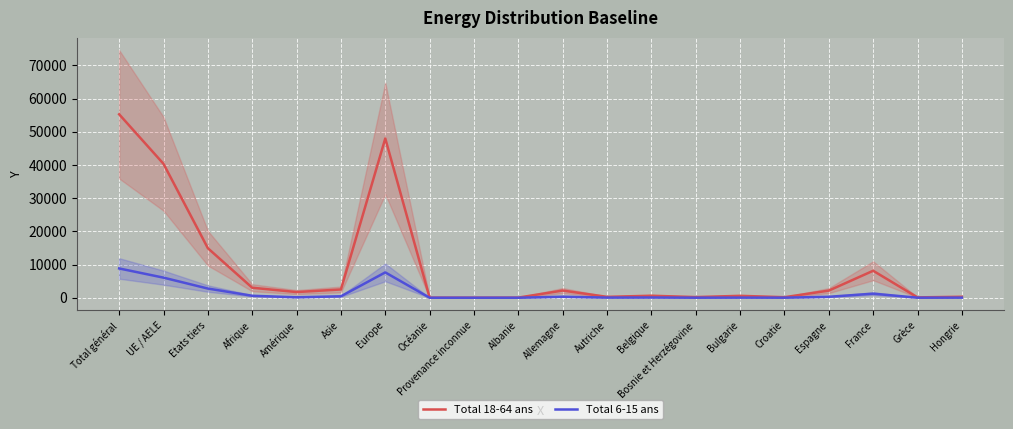

At which label is Total 6-15 ans closest to 4413?

UE / AELE